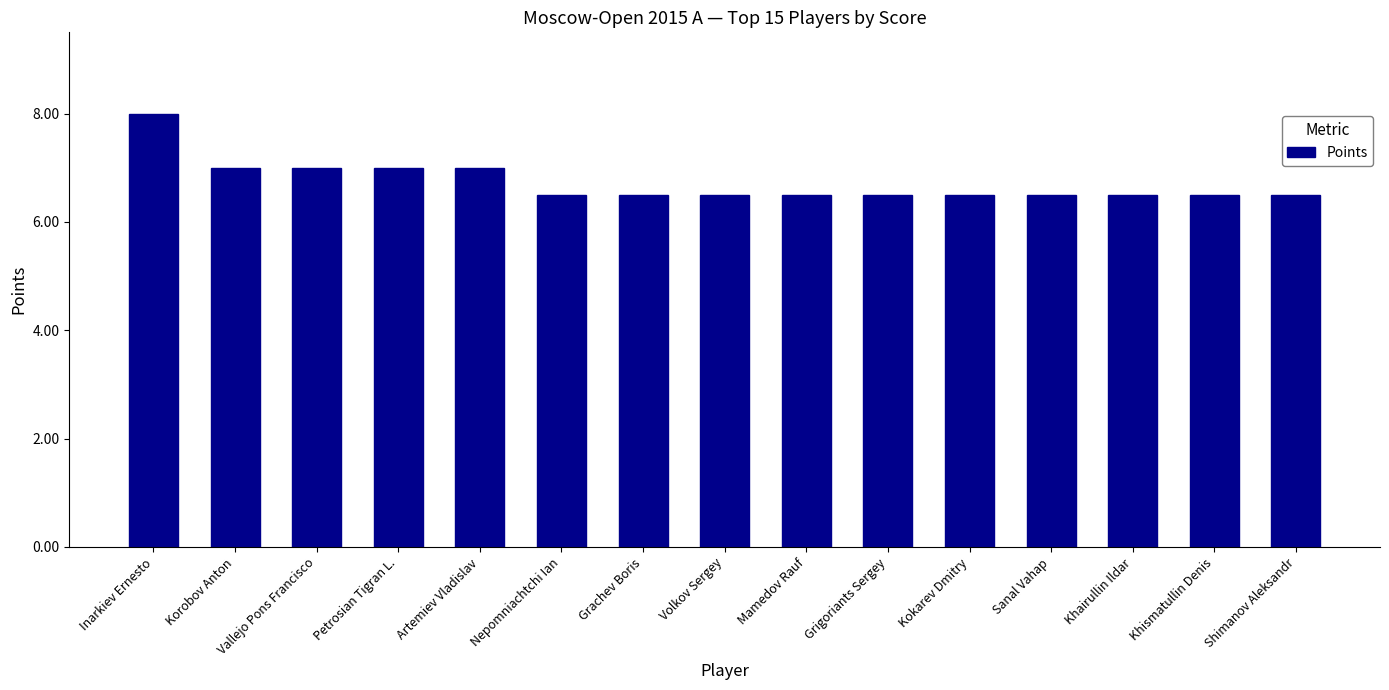

What is the greatest value displayed?

8.0